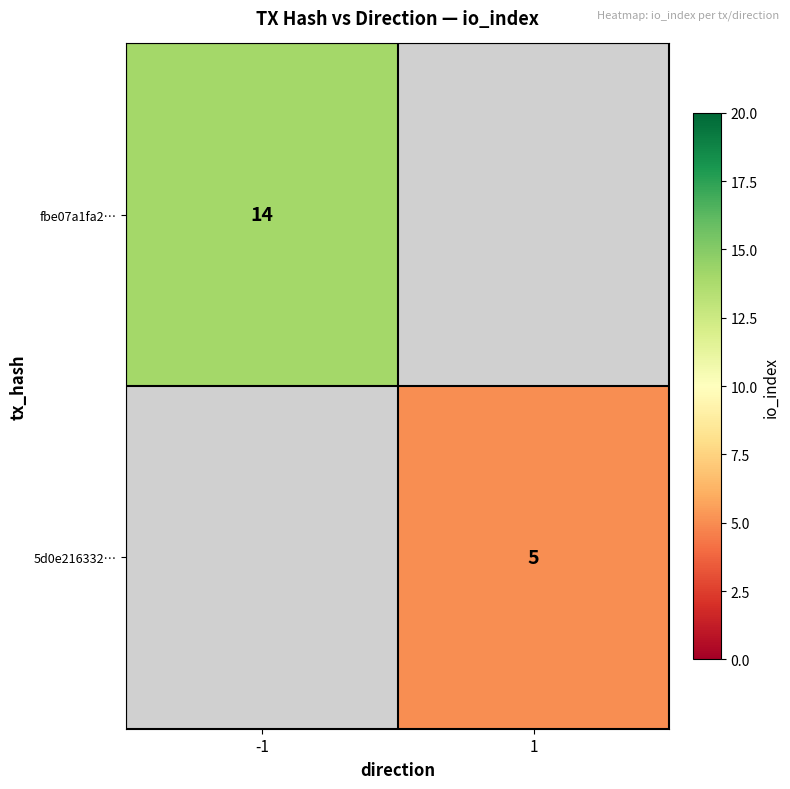

The 5d0e216332… series shows 7 at 1. True or false?

False